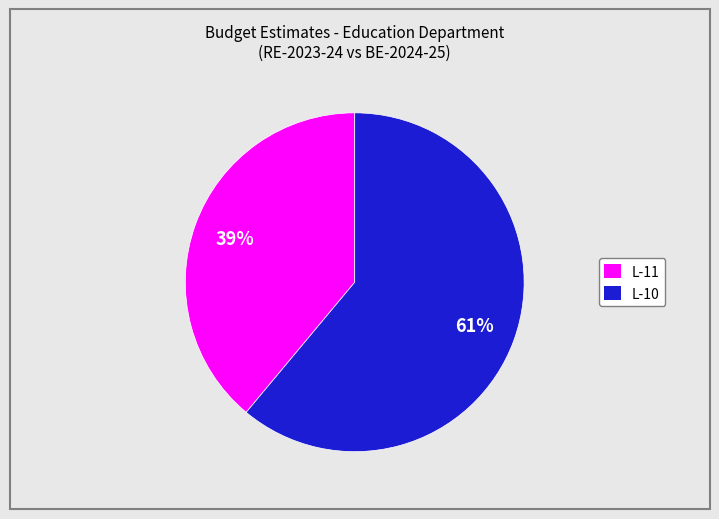

Does any single category account for the majority?

Yes